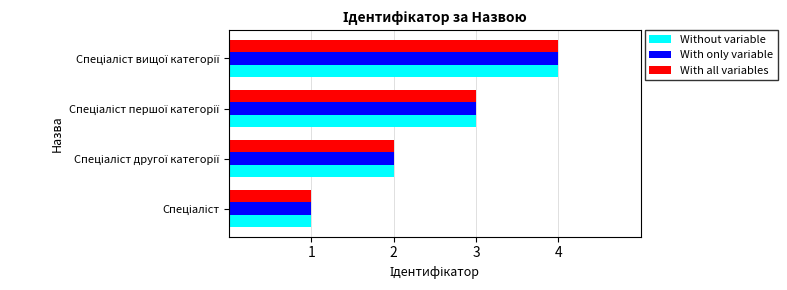

What is the highest value of the With all variables series?

4